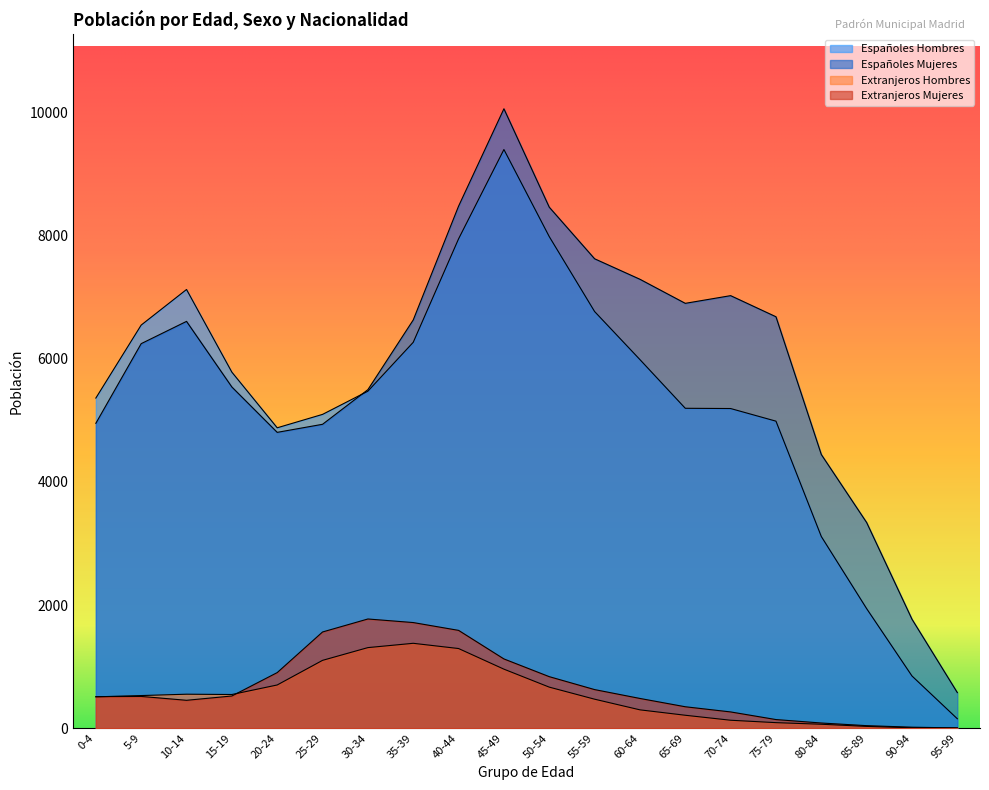

True or false: Españoles Hombres has a value of 6769 at 55-59.

True